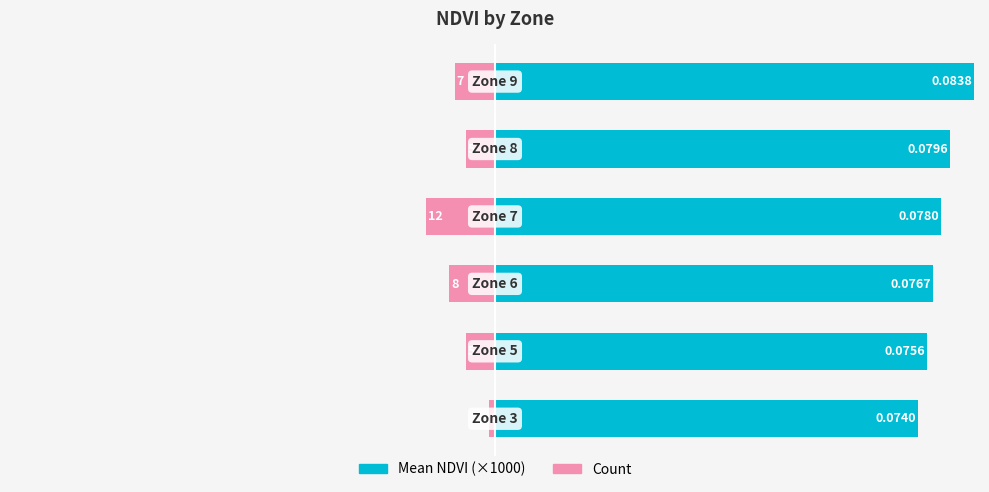

What is the highest value of the Mean NDVI (×1000) series?

83.8